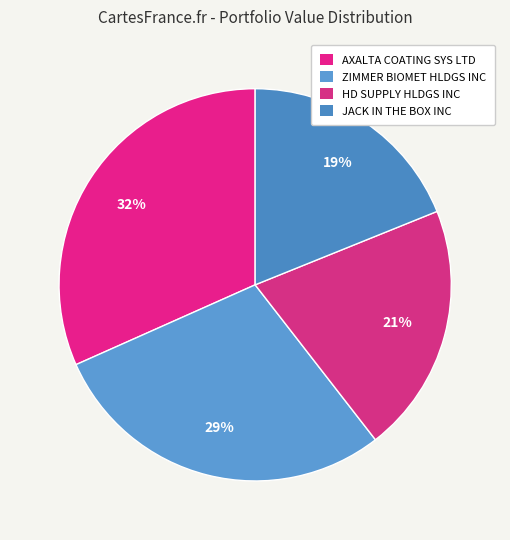

To the nearest percent, what percentage of the pie is HD SUPPLY HLDGS INC?

21%